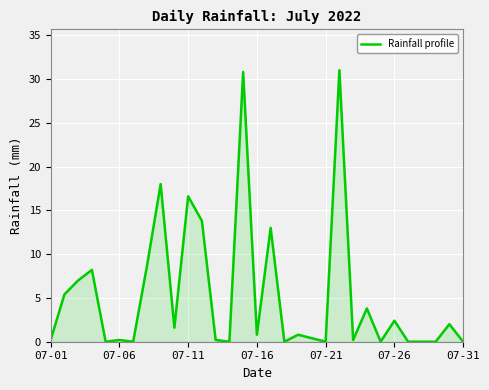

What is the greatest value displayed?

31.0